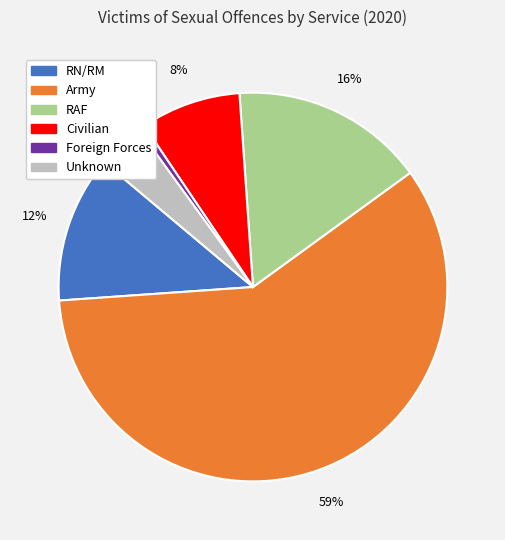

Is it true that Army is 59% of the pie?

True